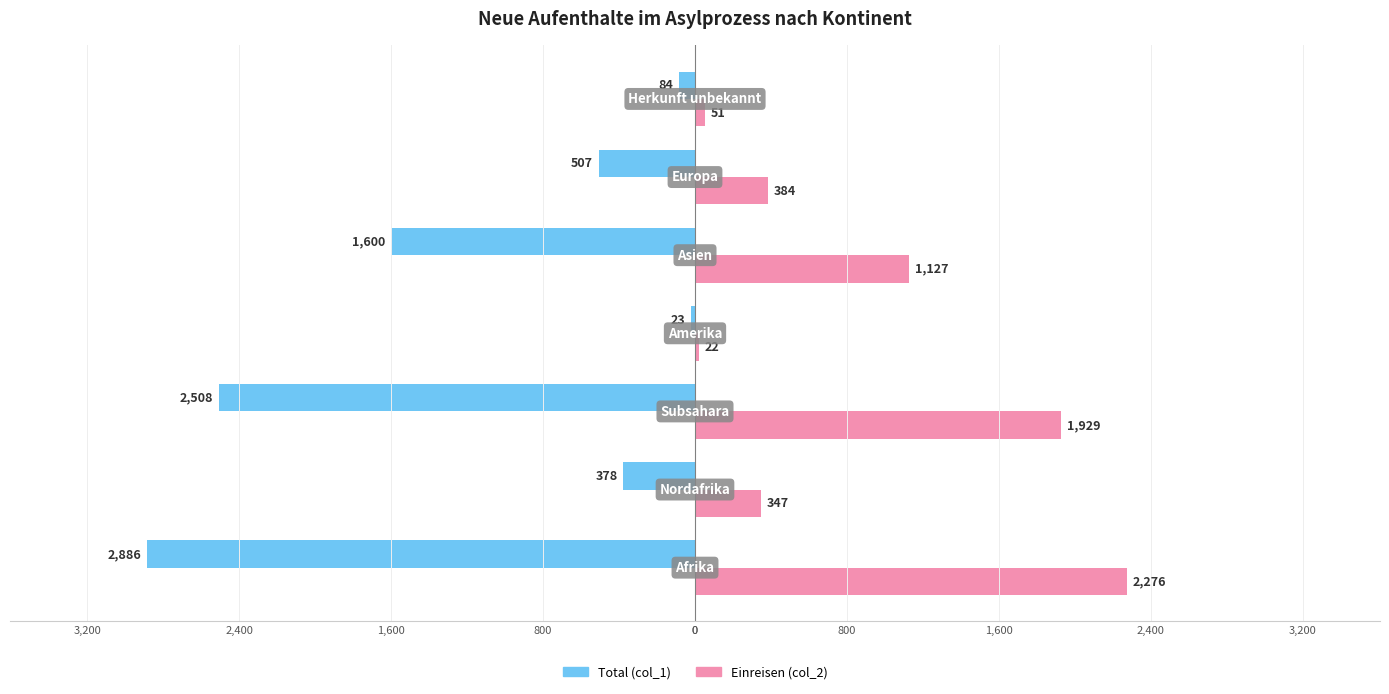

How many groups of bars are there?

7